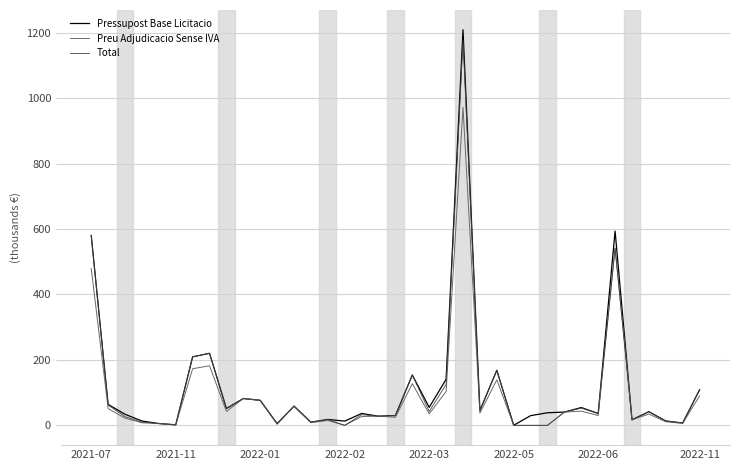

Which series has the largest range (max minus min)?

Pressupost Base Licitacio